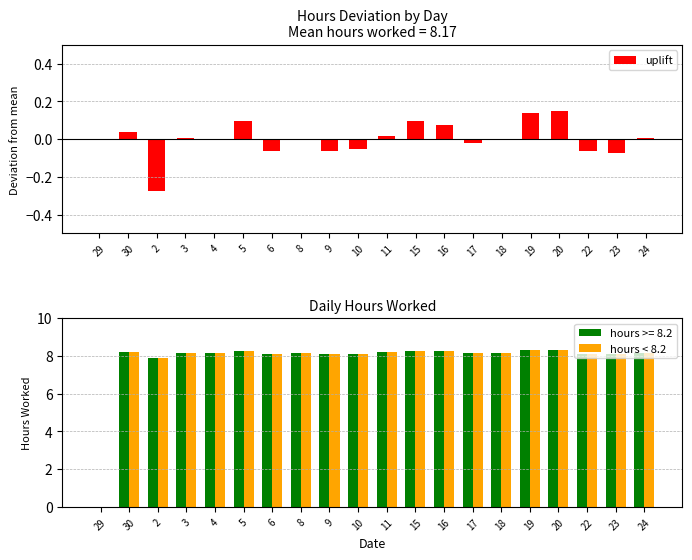

Is it true that uplift equals -0.0 at 4?

True